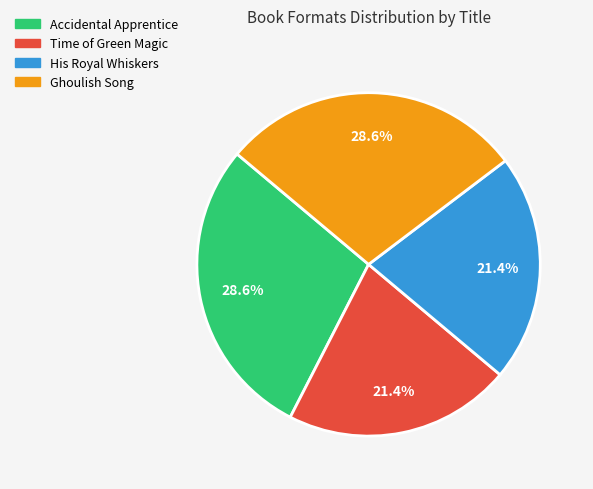

Do Ghoulish Song and Accidental Apprentice together represent more than half of the pie?

Yes